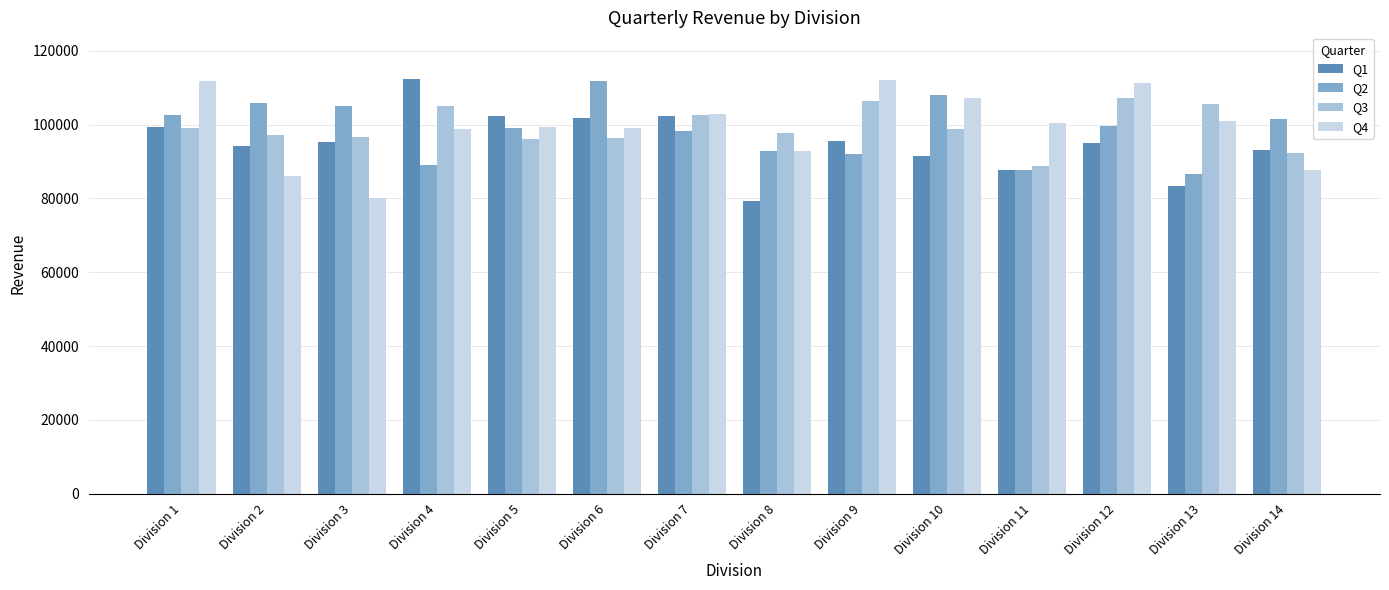

How many data points in Q2 are less than 99705?

7